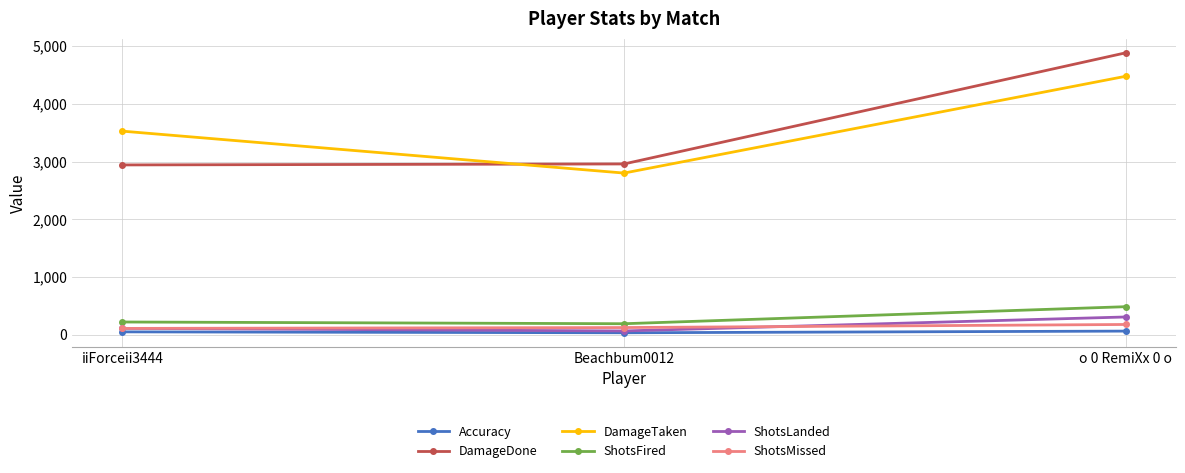

List the labels in order of DamageTaken value, smallest first.

Beachbum0012, iiForceii3444, o 0 RemiXx 0 o